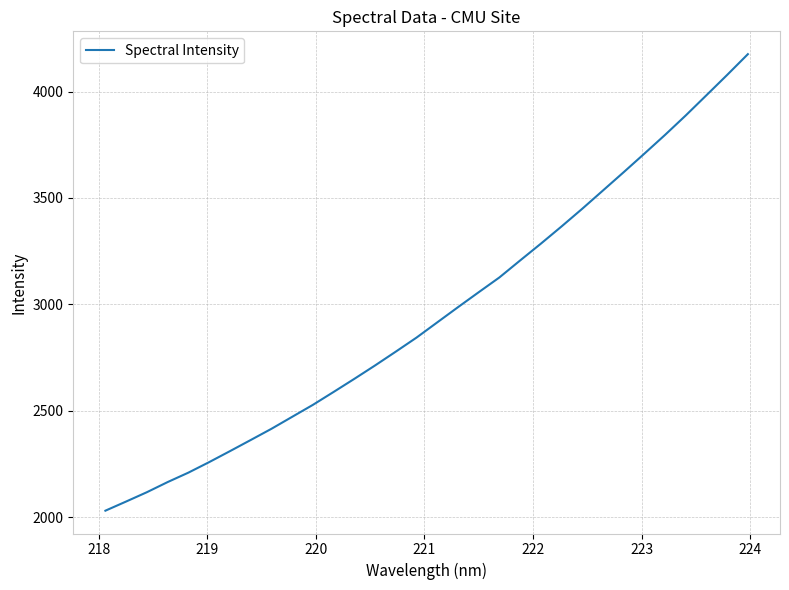

What is the greatest value displayed?

4175.7